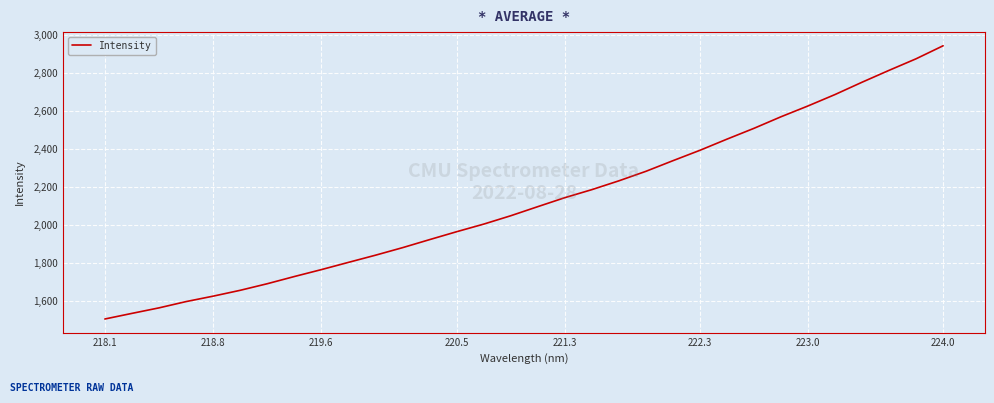

What is the smallest value displayed?

1506.4